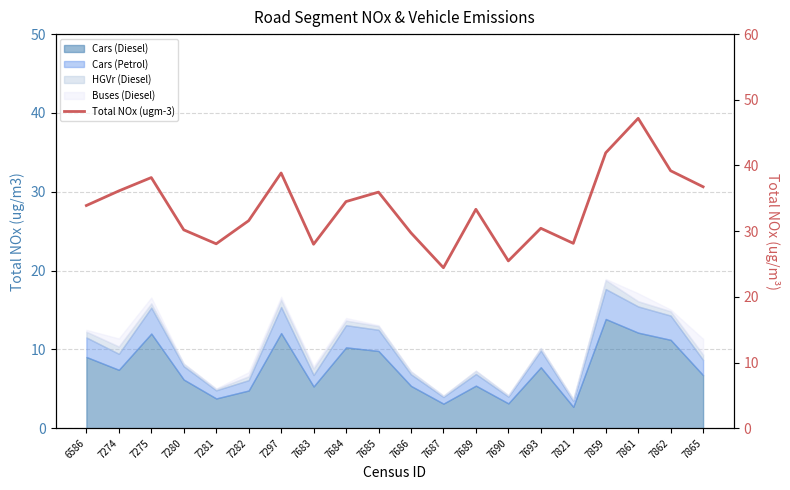

Is it true that the value at 6586 is 51.1?

False